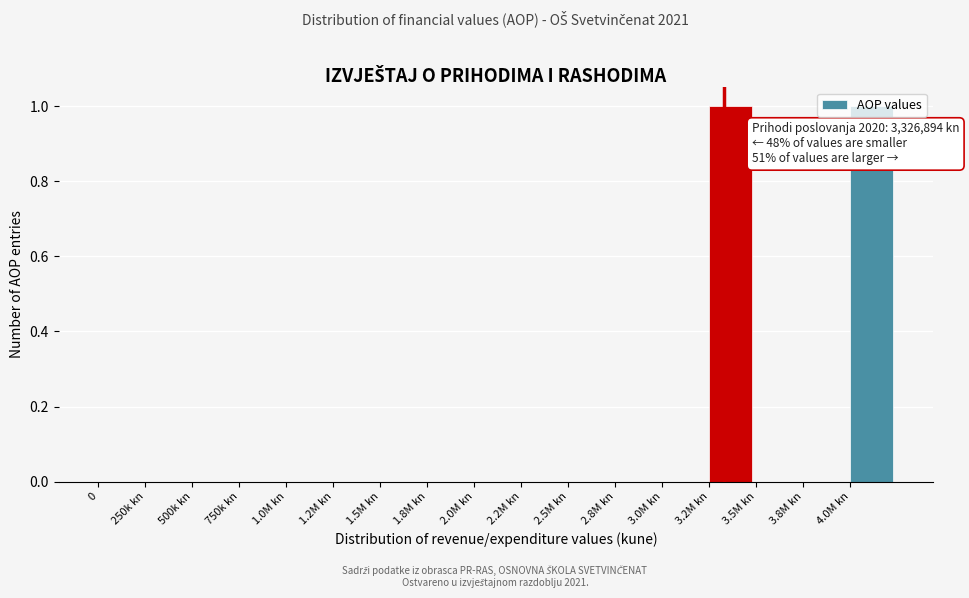

Is it true that the value at 3.0M kn is 0?

True